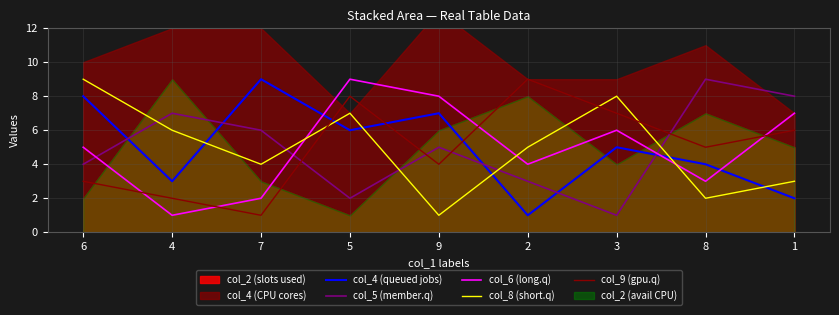

Reading left to right, transcribe all the data shown in this chart.

col_4 (queued jobs): 8	3	9	6	7	1	5	4	2
col_5 (member.q): 4	7	6	2	5	3	1	9	8
col_6 (long.q): 5	1	2	9	8	4	6	3	7
col_8 (short.q): 9	6	4	7	1	5	8	2	3
col_9 (gpu.q): 3	2	1	8	4	9	7	5	6